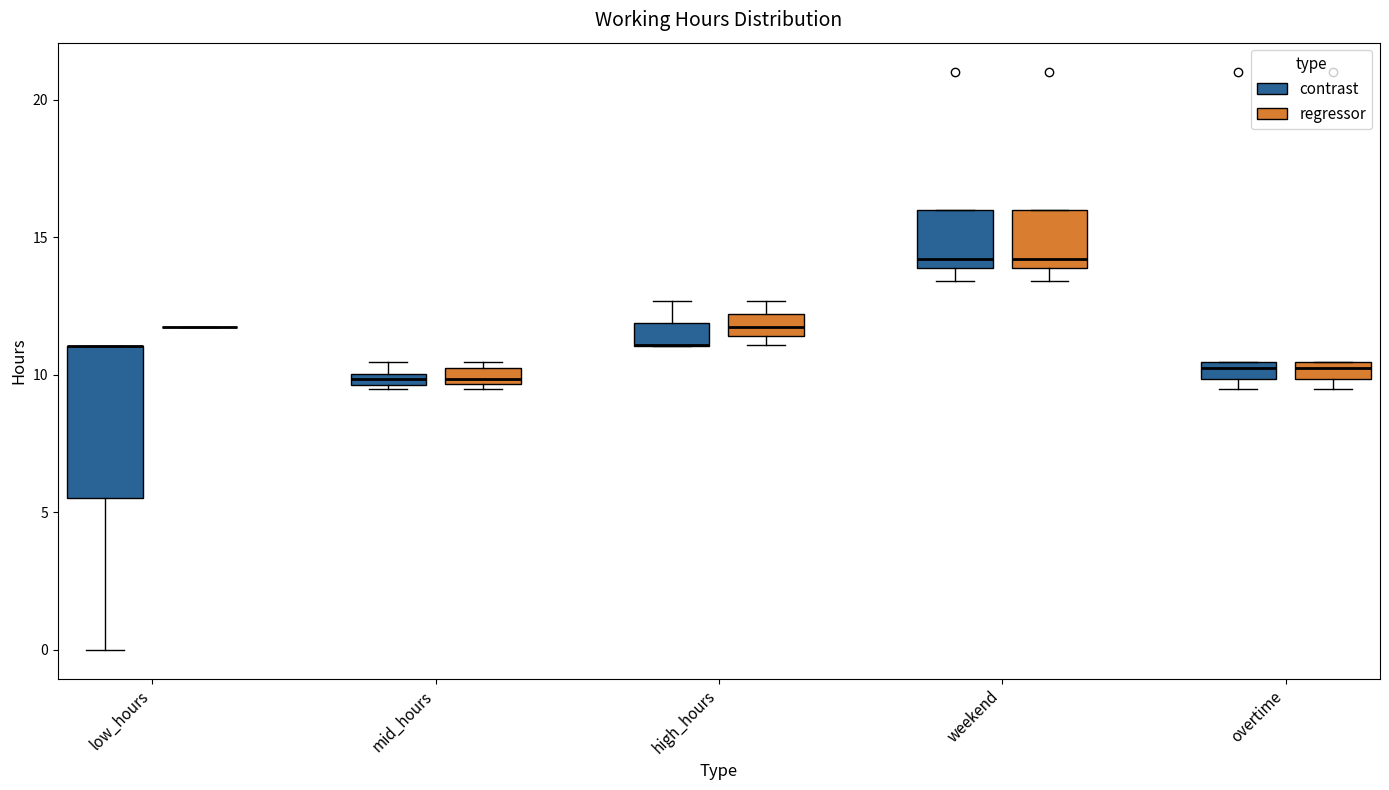

Comparing the boxes themselves (not the whiskers), which one is the tallest?

low_hours (contrast)